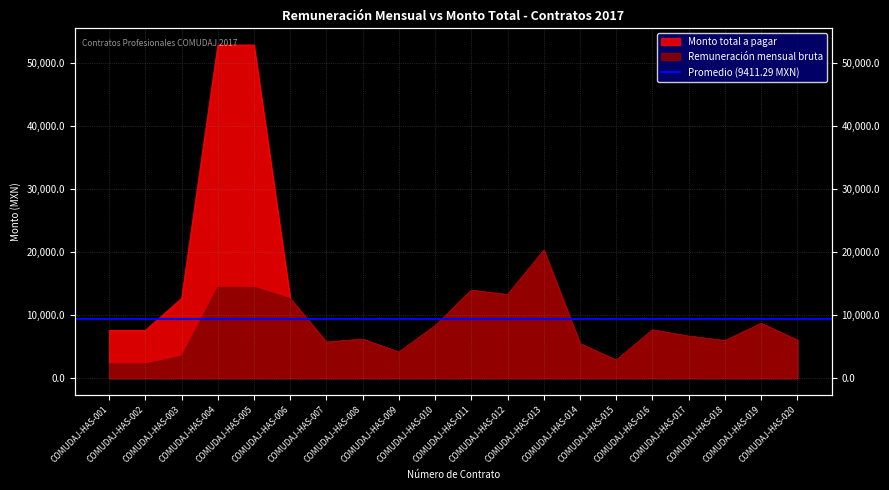

What is the highest value of the Monto total a pagar series?

52825.2